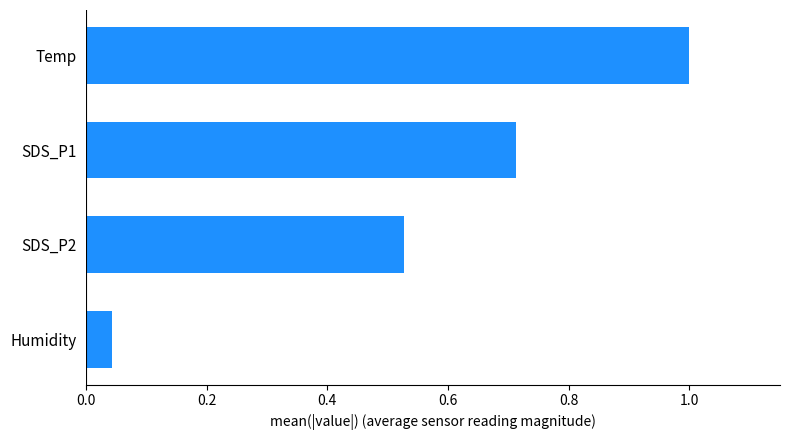

Is it true that the value at SDS_P2 is 0.9?

False